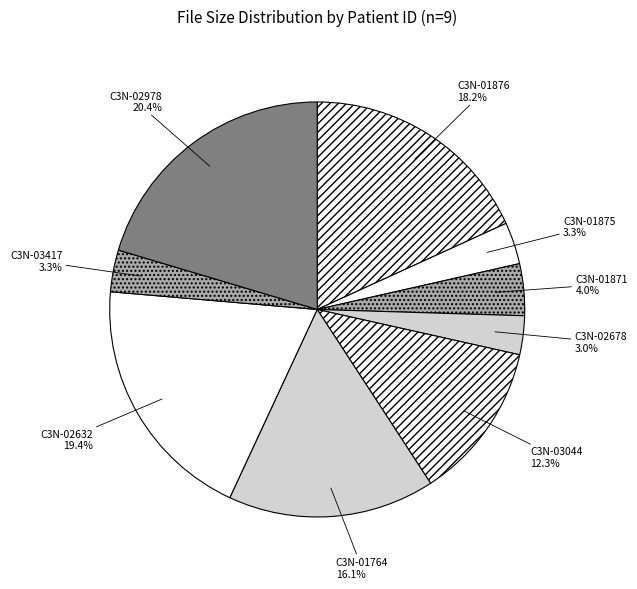

What portion of the pie excludes C3N-01764?

83.9%